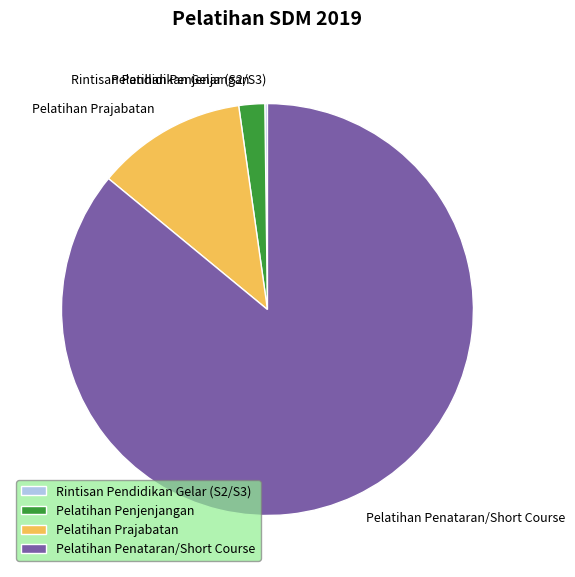

Combined, do Pelatihan Penjenjangan and Pelatihan Prajabatan account for over 50%?

No